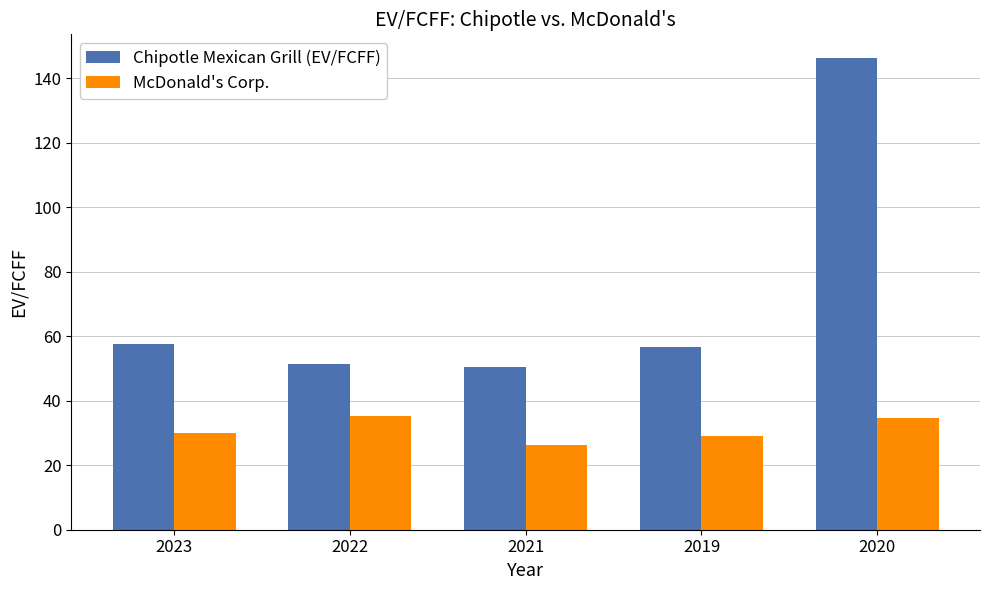

How many data points in Chipotle Mexican Grill (EV/FCFF) are above 56?

3